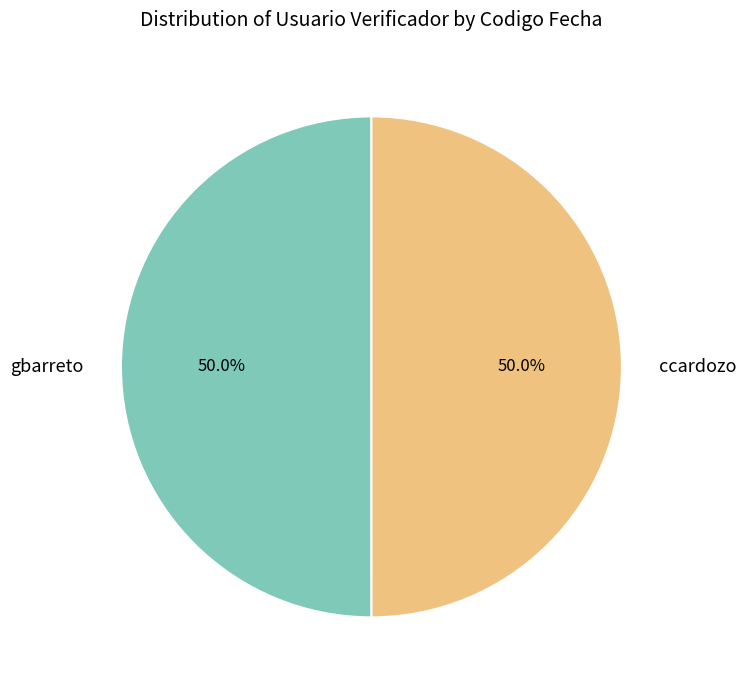

The ccardozo slice represents 62% of the pie. True or false?

False